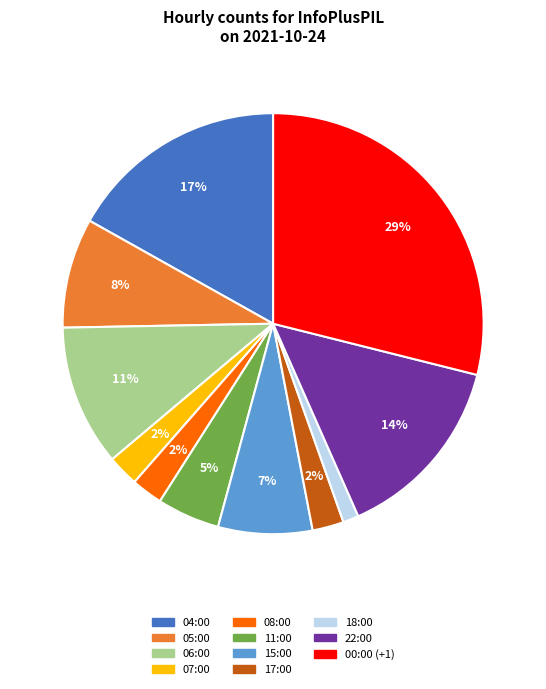

Which category has the smallest portion of the pie?

18:00